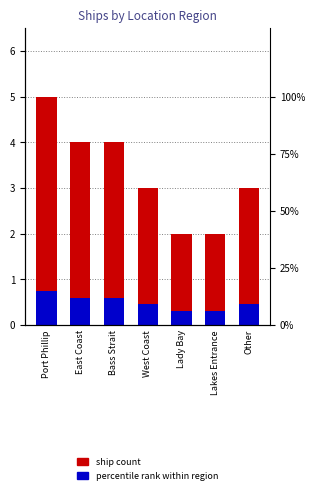

What is the label of the 6th bar from the left?

Lakes Entrance